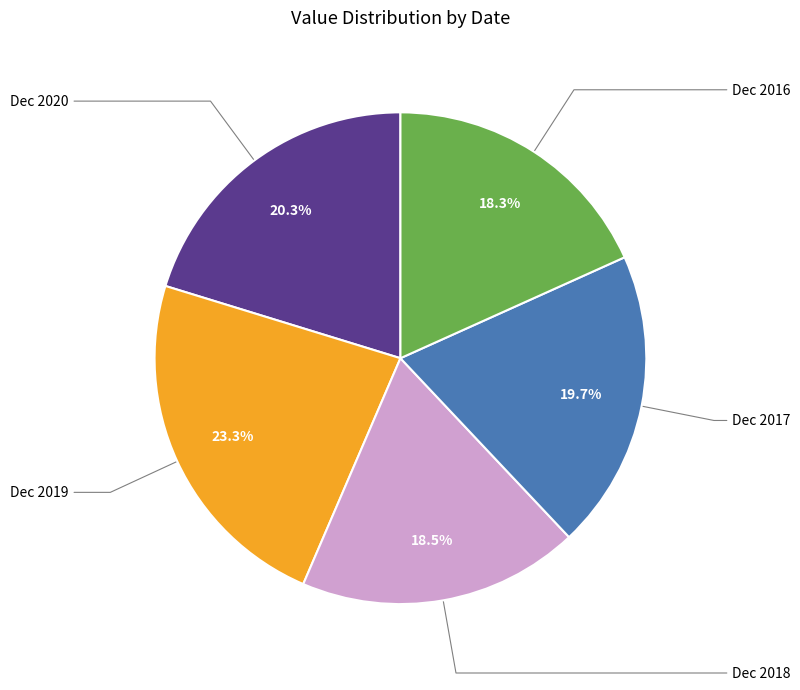

Is there any slice that represents more than half of the pie?

No